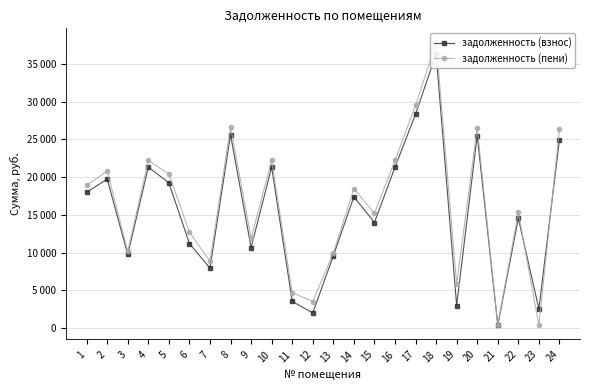

What is the sum of all задолженность (взнос) values?

368247.1